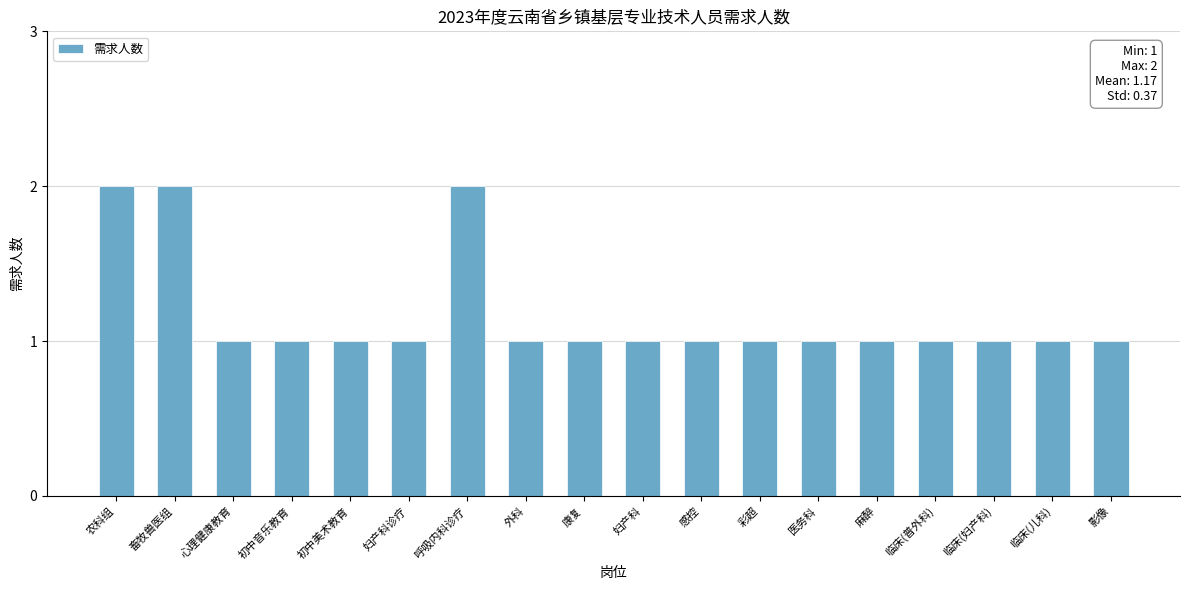

What is the sum of the values at 畜牧兽医组 and 妇产科诊疗?

3